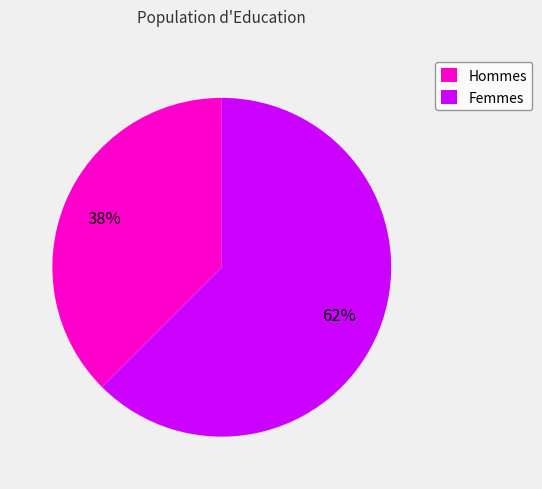

Does any single category account for the majority?

Yes